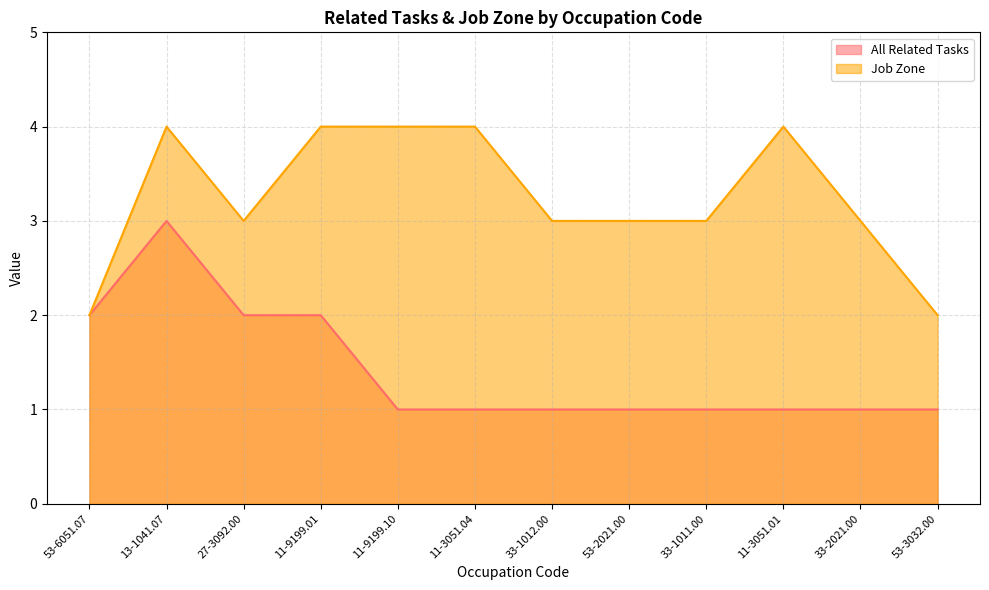

What position from the left is 33-1011.00?

9